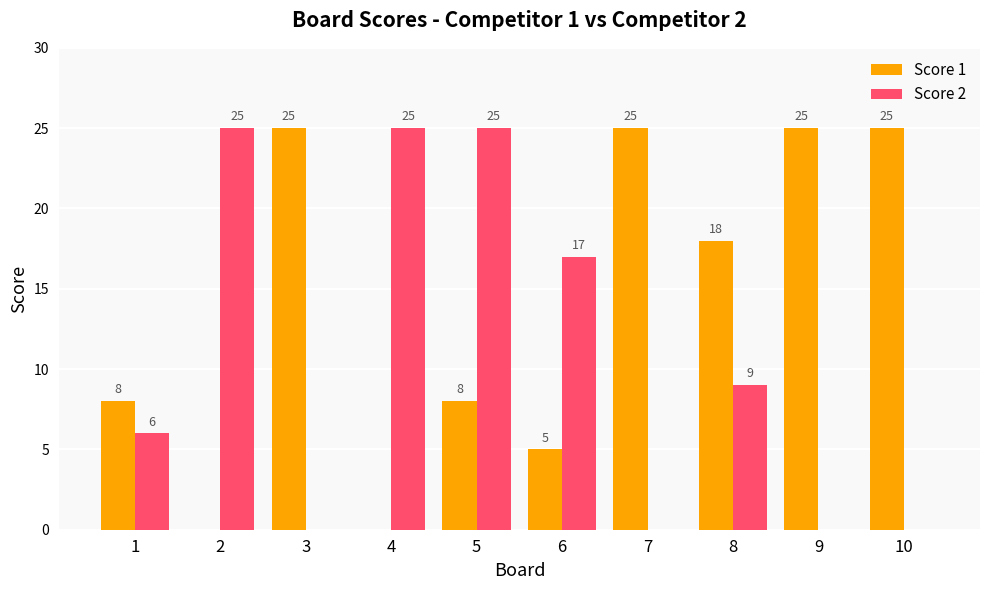

How many series are shown in this chart?

2